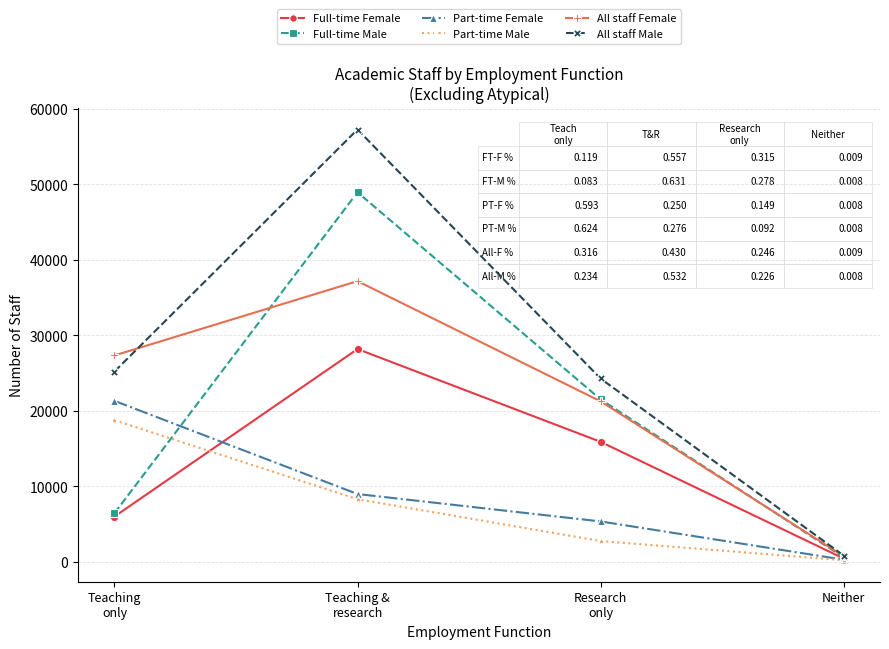

What is the minimum value for All staff Female?

760